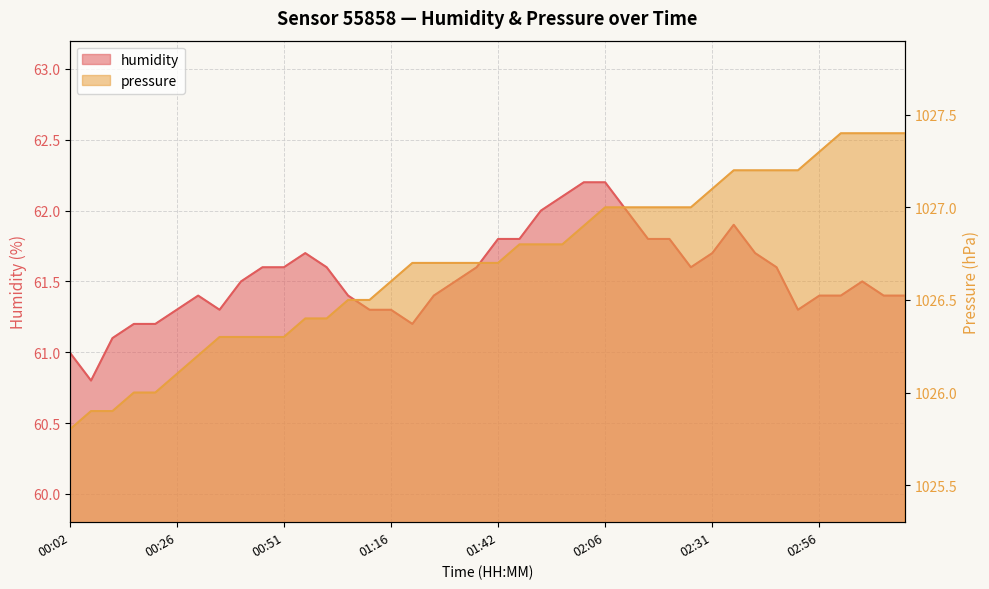

True or false: pressure has more than 0 interior local peaks.

False